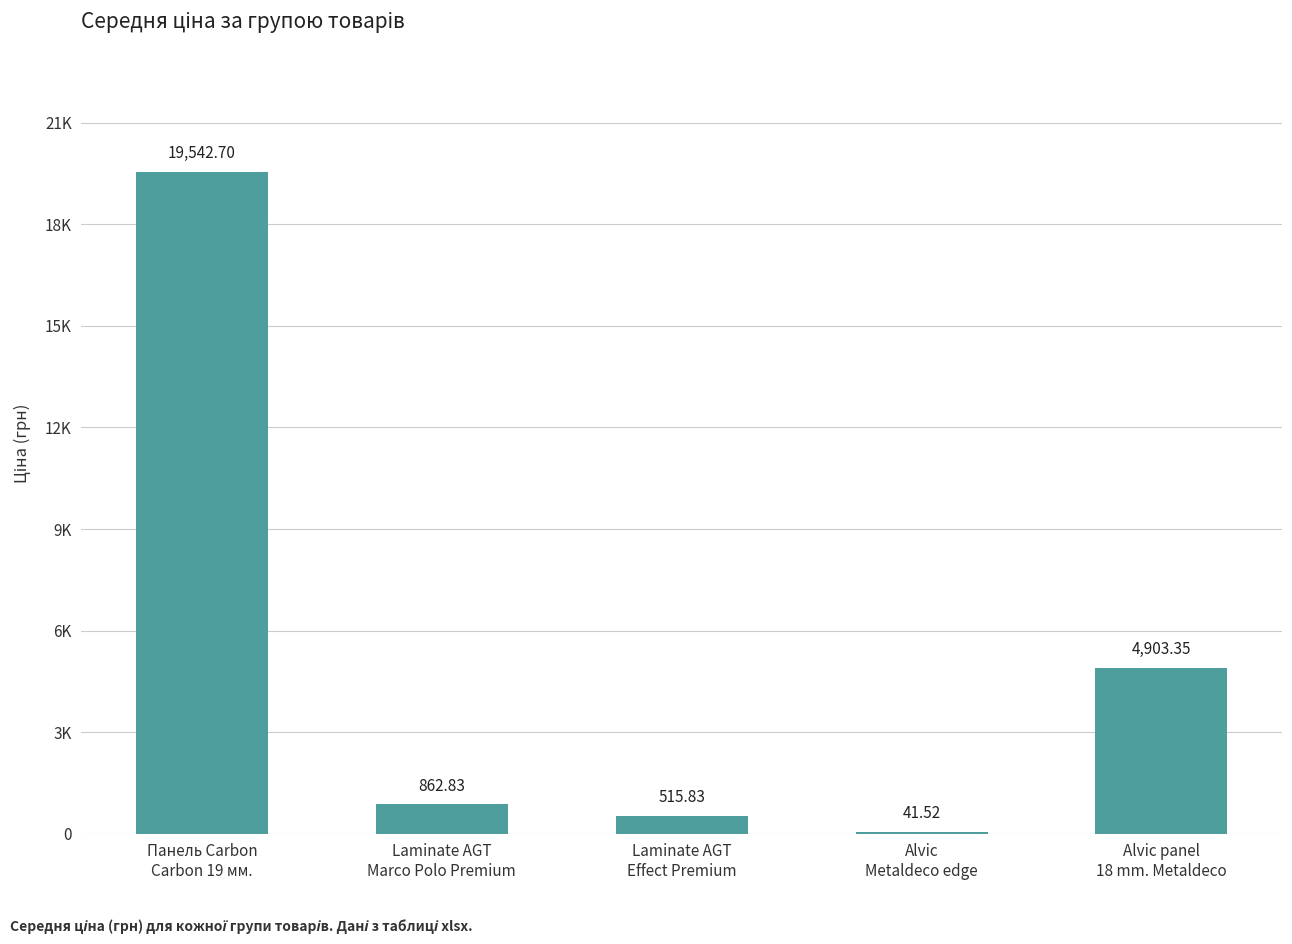

Are the bars horizontal?

No